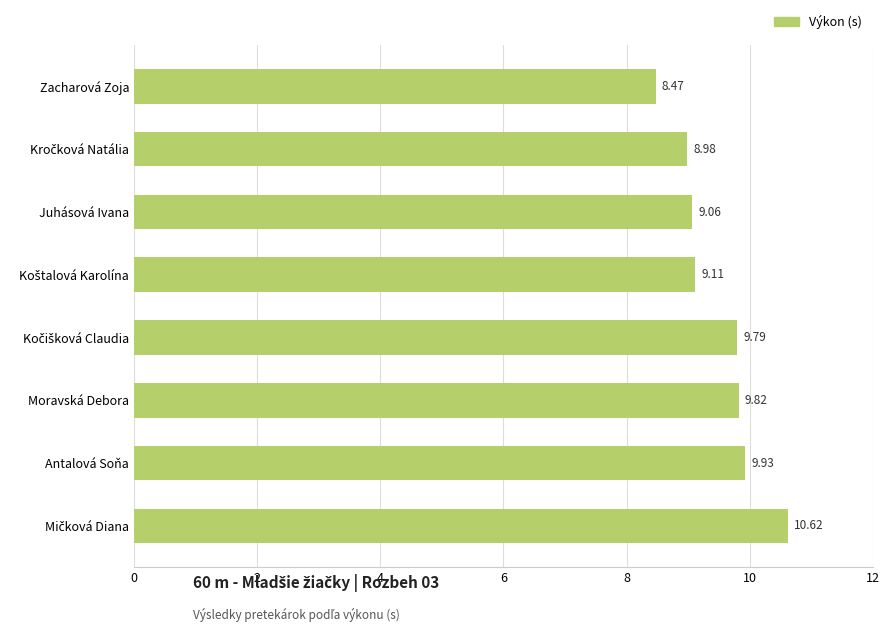

How many series are shown in this chart?

1